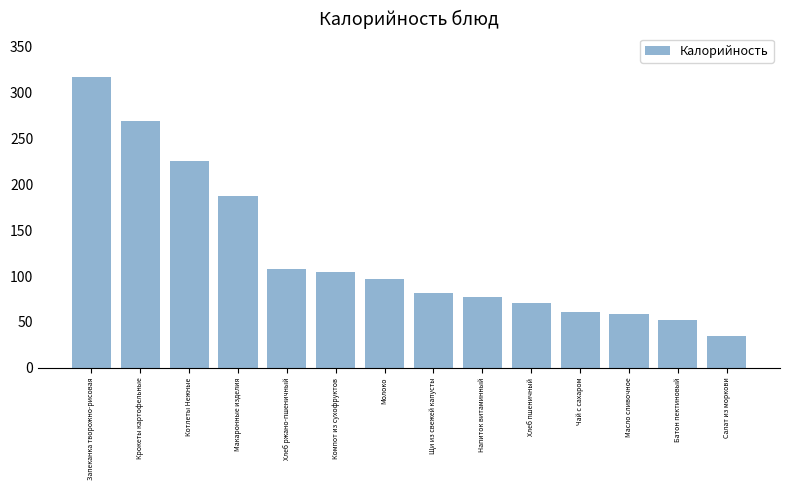

What is the difference between the maximum and minimum values?

282.3